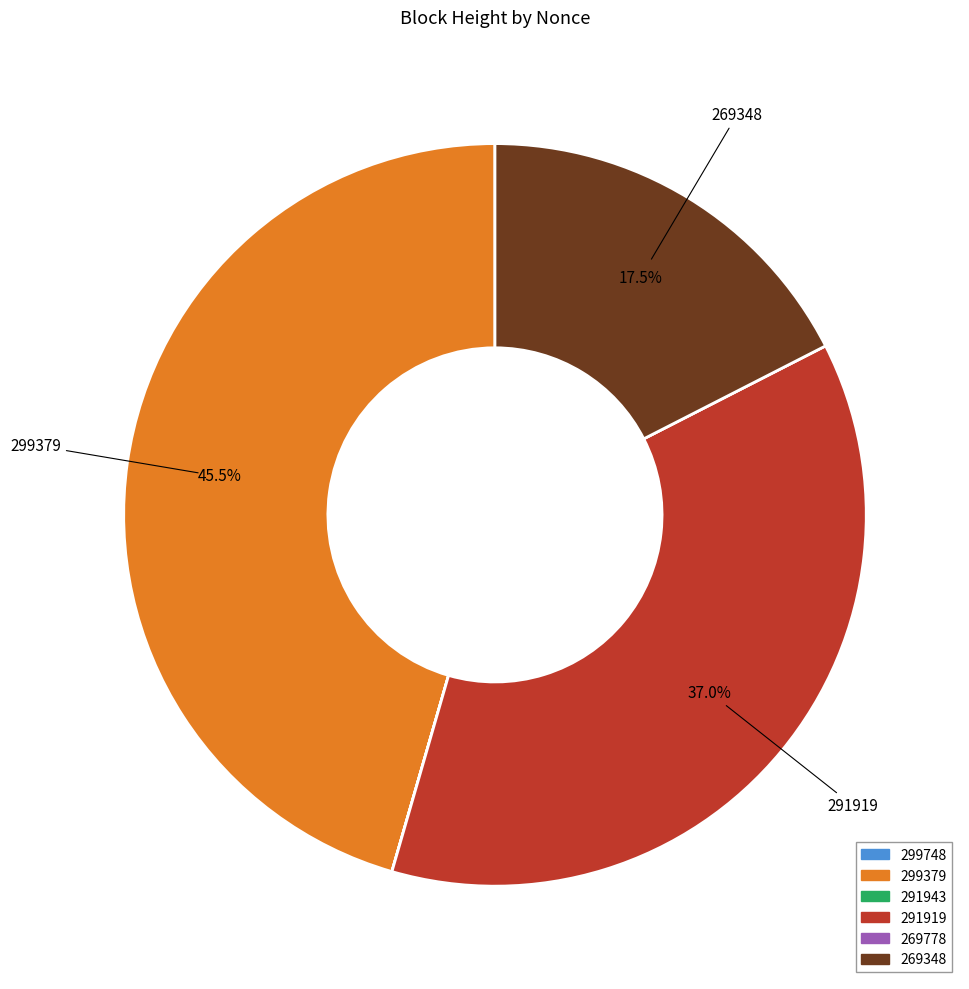

Combined, what portion of the pie is 291919 and 269348?

54.5%